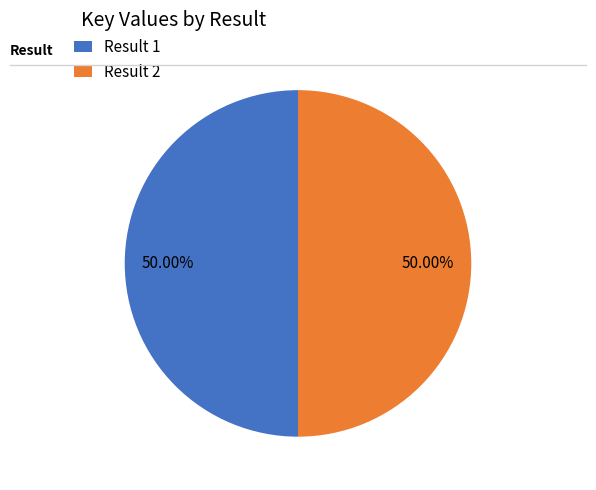

Approximately how many times larger is the value at Result 1 compared to Result 2?

1.0